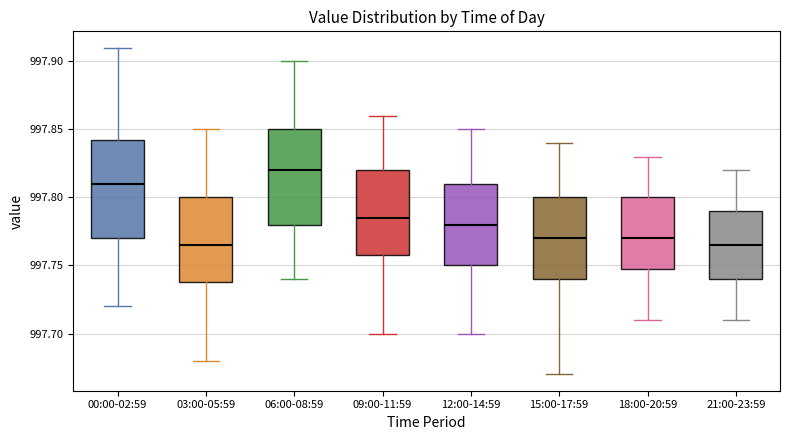

Where does the upper whisker of the box for 21:00-23:59 end on the y-axis? The values are not printed on the chart, so give them approximately, as read against the axis.

997.820